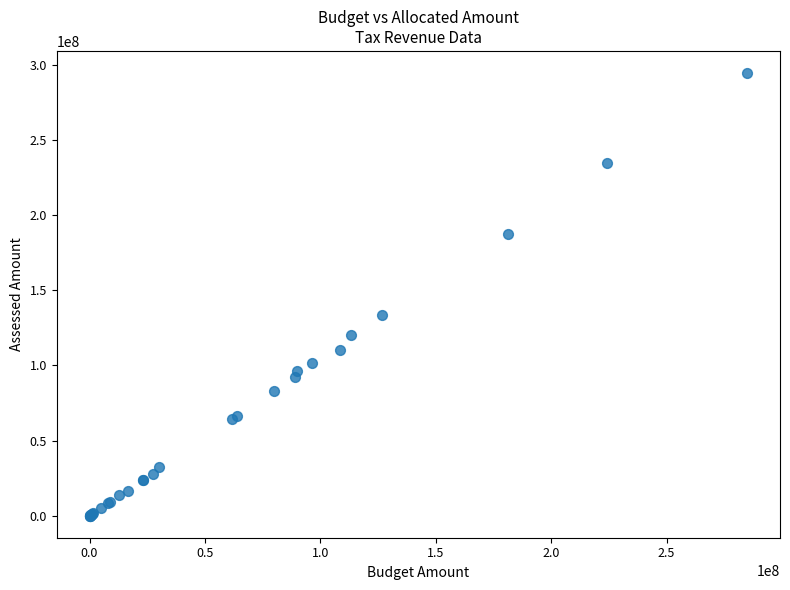

What Y value in the scatter plot is closest to 147354776?

133444280